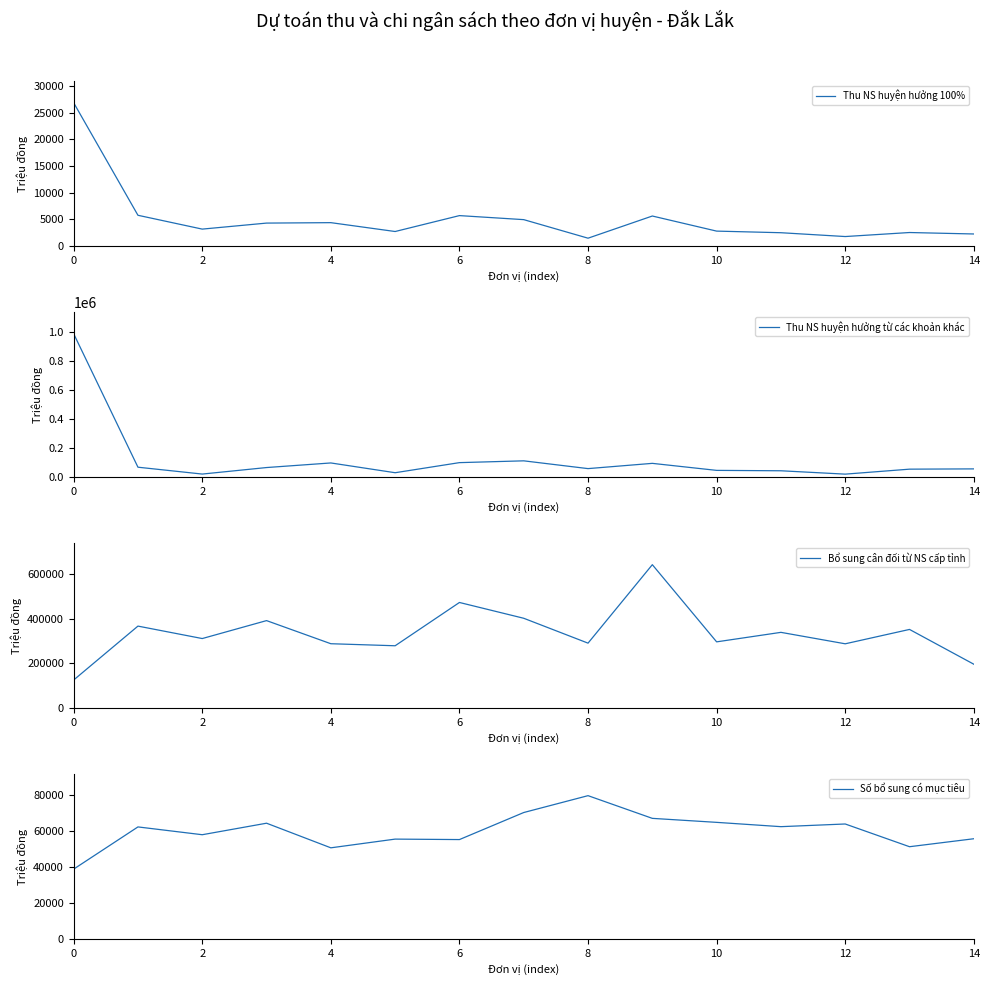

Which series has the largest range (max minus min)?

Thu NS huyện hưởng từ các khoản khác